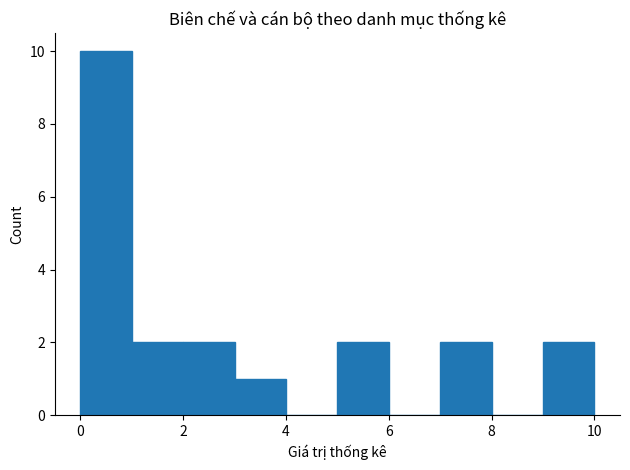

Reading left to right, transcribe this chart: for each bar, give the range it covers on the x-axis and its height. The values are not printed on the chart, so give them approximately, as read against the axis.

0 to 1: 10
1 to 2: 2
2 to 3: 2
3 to 4: 1
4 to 5: 0
5 to 6: 2
6 to 7: 0
7 to 8: 2
8 to 9: 0
9 to 10: 2